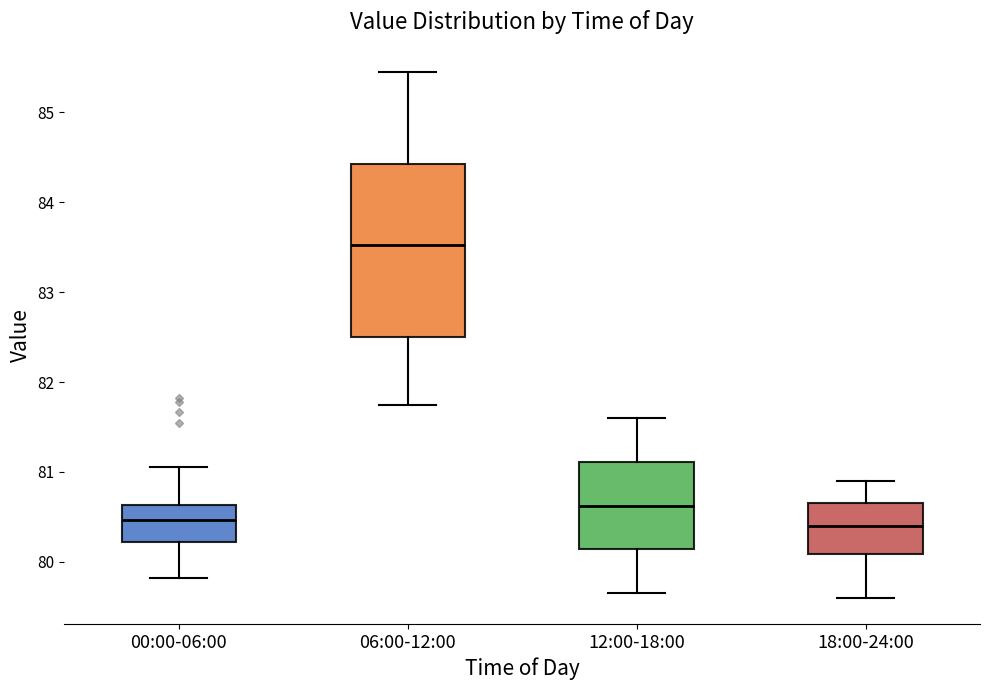

Reading left to right, transcribe this box plot: for each box, give where its median line is, the range the box spans, and where its two whiskers end, as read against the y-axis. The values are not printed on the chart, so give them approximately, as read against the axis.

00:00-06:00: median 80.5, box 80.2 to 80.6, whiskers 79.8 to 81.1
06:00-12:00: median 83.5, box 82.5 to 84.4, whiskers 81.8 to 85.5
12:00-18:00: median 80.6, box 80.1 to 81.1, whiskers 79.7 to 81.6
18:00-24:00: median 80.4, box 80.1 to 80.7, whiskers 79.6 to 80.9